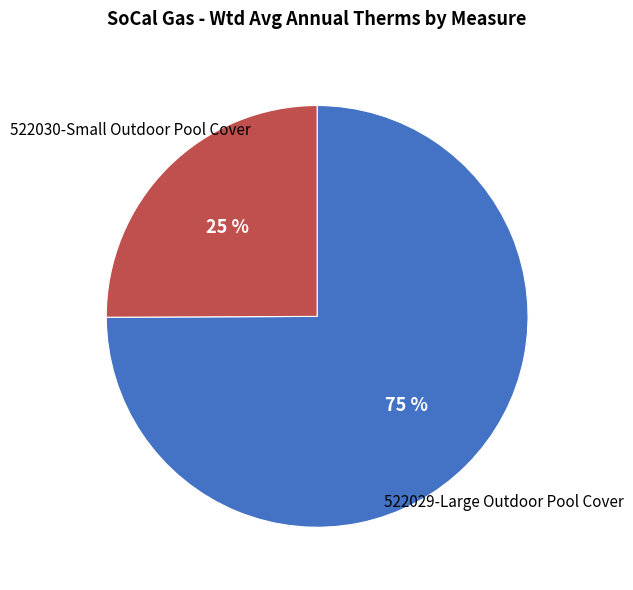

Is it true that 522030-Small Outdoor Pool Cover is 25% of the pie?

True